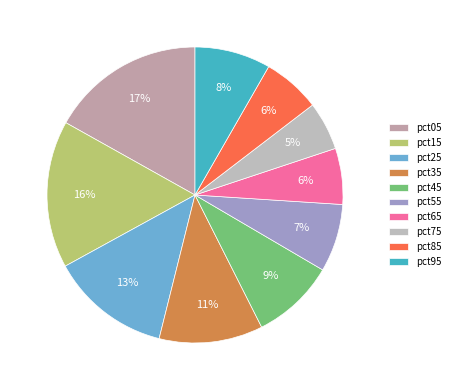

How many slices are in this pie chart?

10